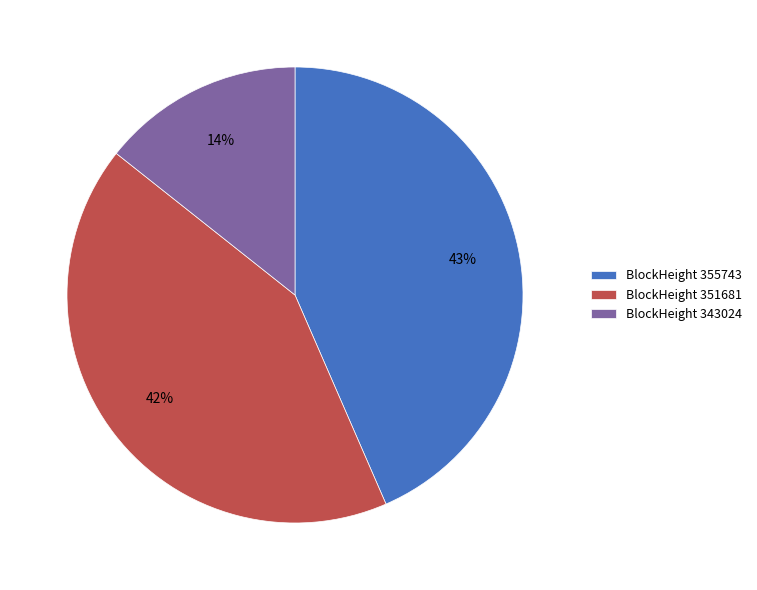

Approximately how many times larger is the value at BlockHeight 343024 compared to BlockHeight 355743?

0.3